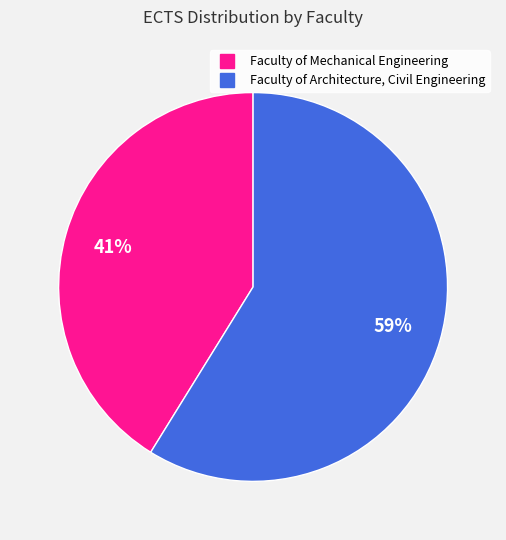

What percentage is the Faculty of Architecture, Civil Engineering slice, to the nearest percent?

59%